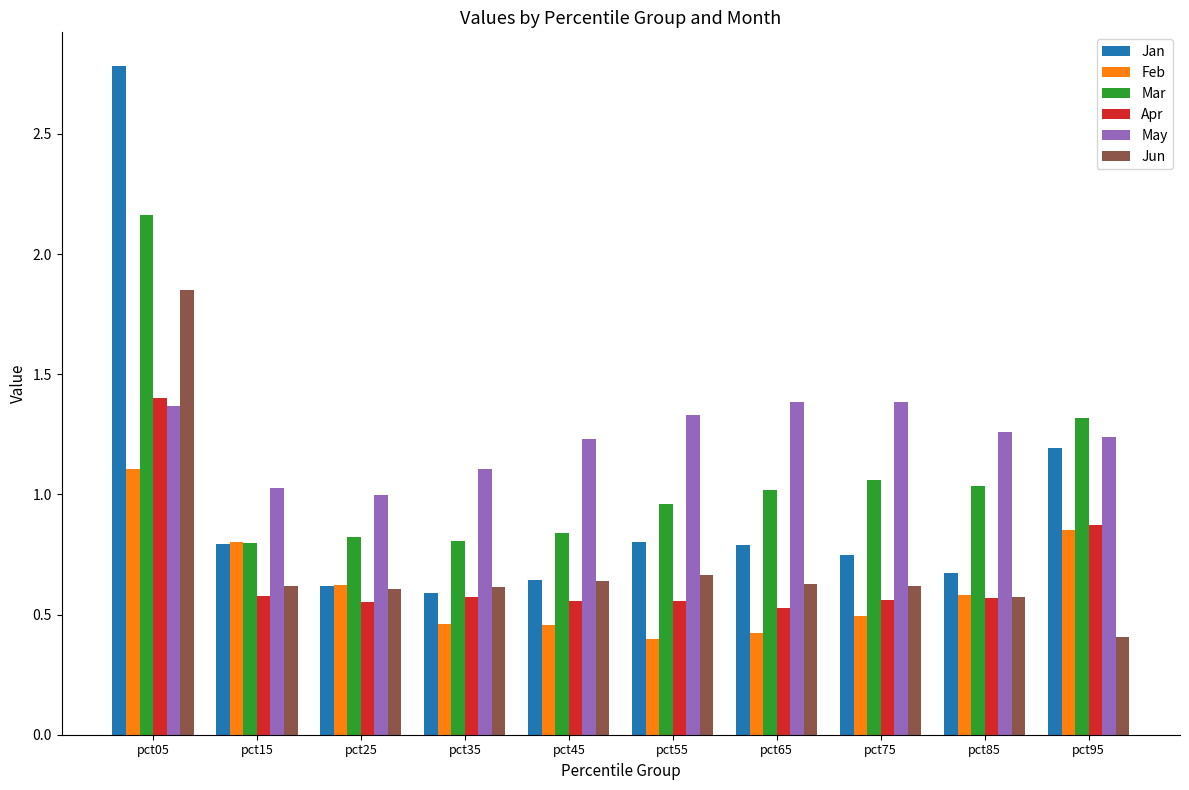

Which series has the largest total across all categories?

May